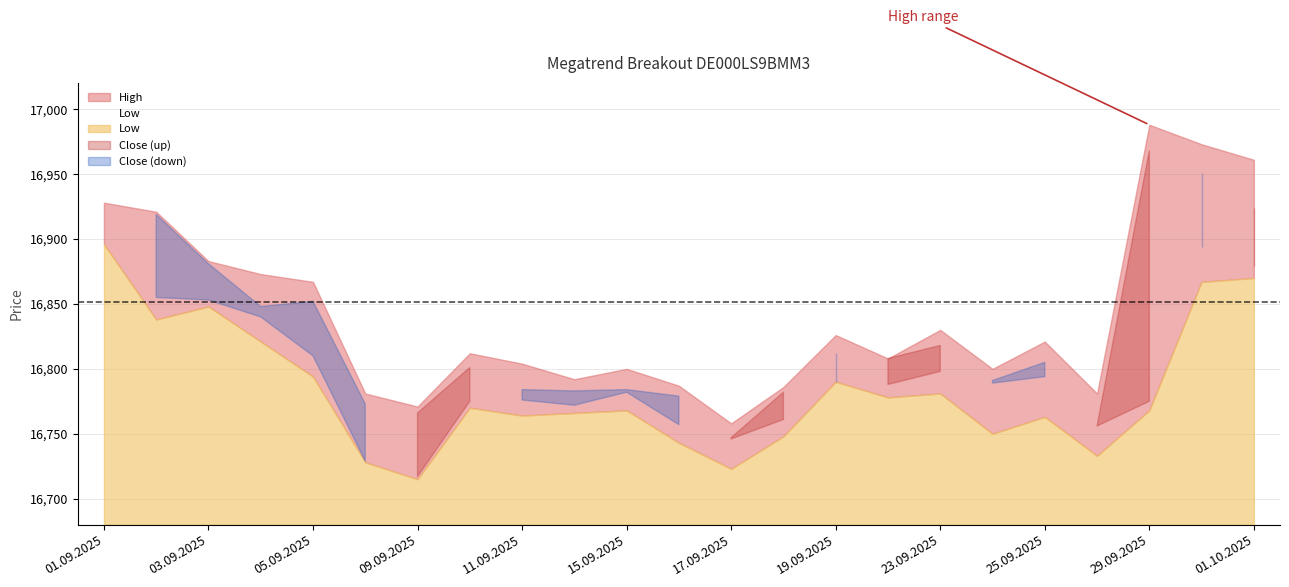

The value of Low at 09.09.2025 is 16715. True or false?

True